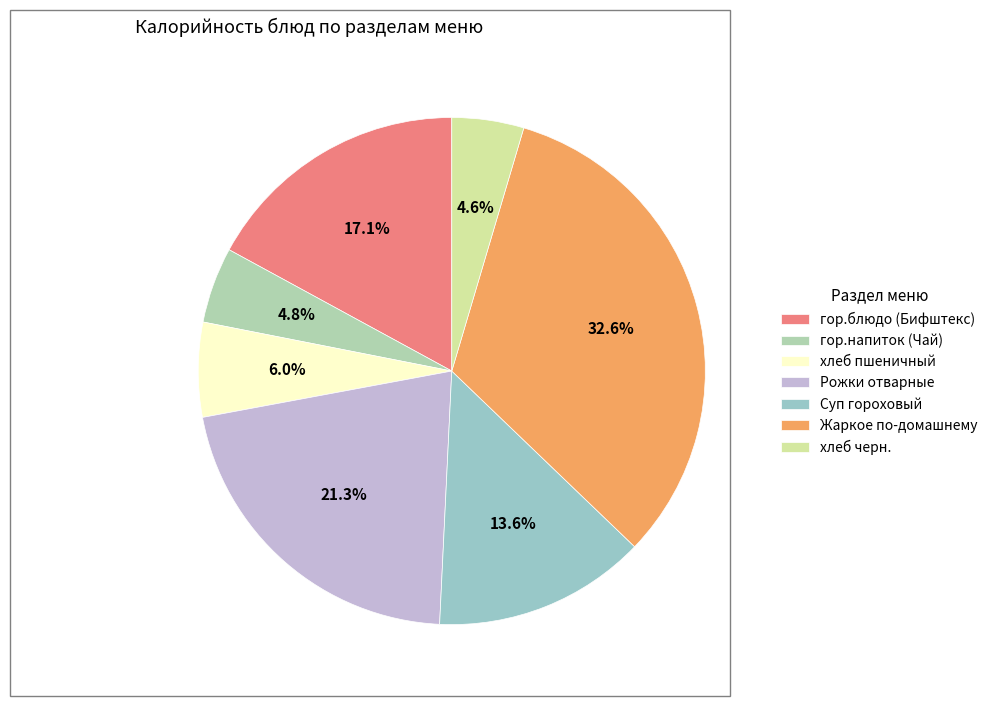

Which slice is the largest?

Жаркое по-домашнему